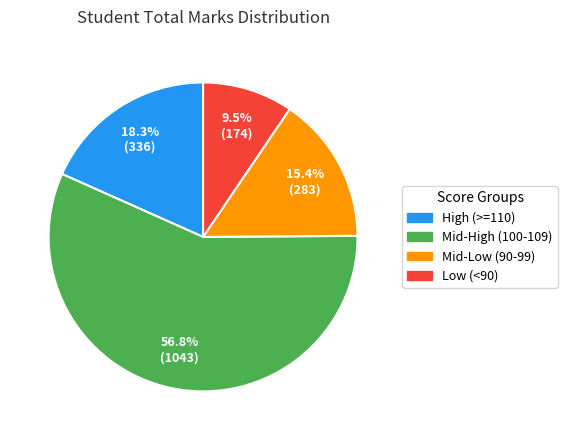

Is there a majority slice in this chart?

Yes